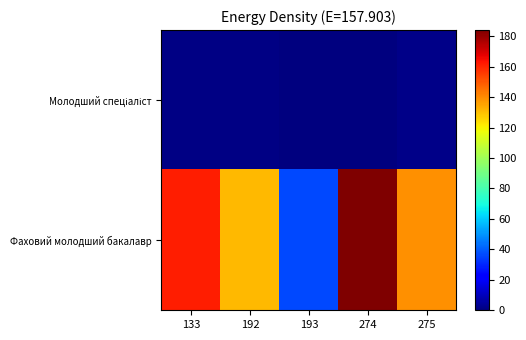

Rank the series by their maximum value, from highest to lowest.

Фаховий молодший бакалавр, Молодший спеціаліст